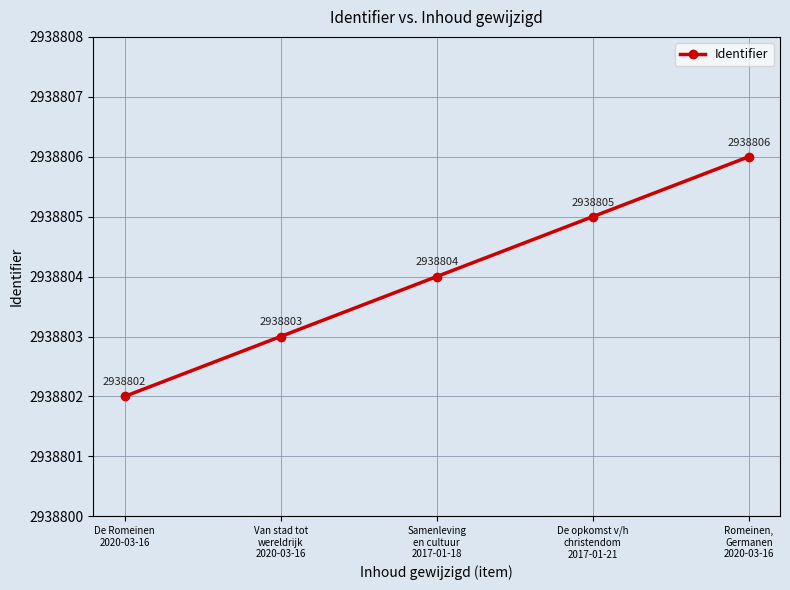

At which label is the value closest to 2938804?

Samenleving
en cultuur
2017-01-18